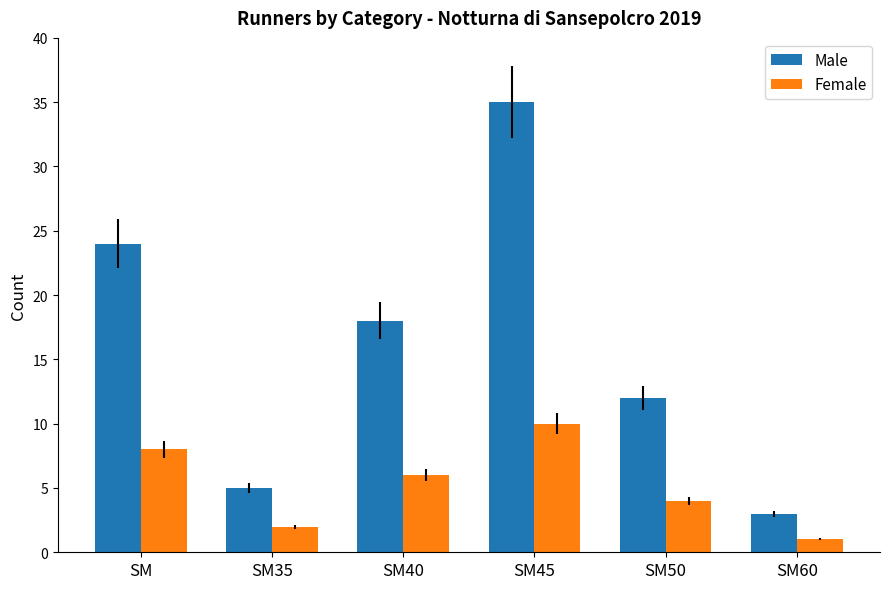

The value of Male at SM is 24. True or false?

True